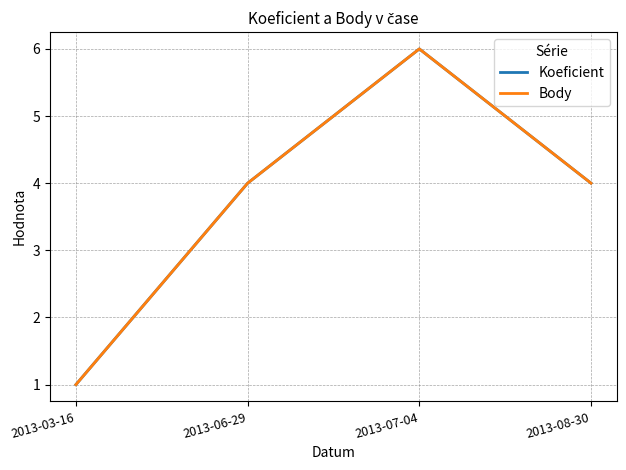

How many lines are shown in the chart?

2